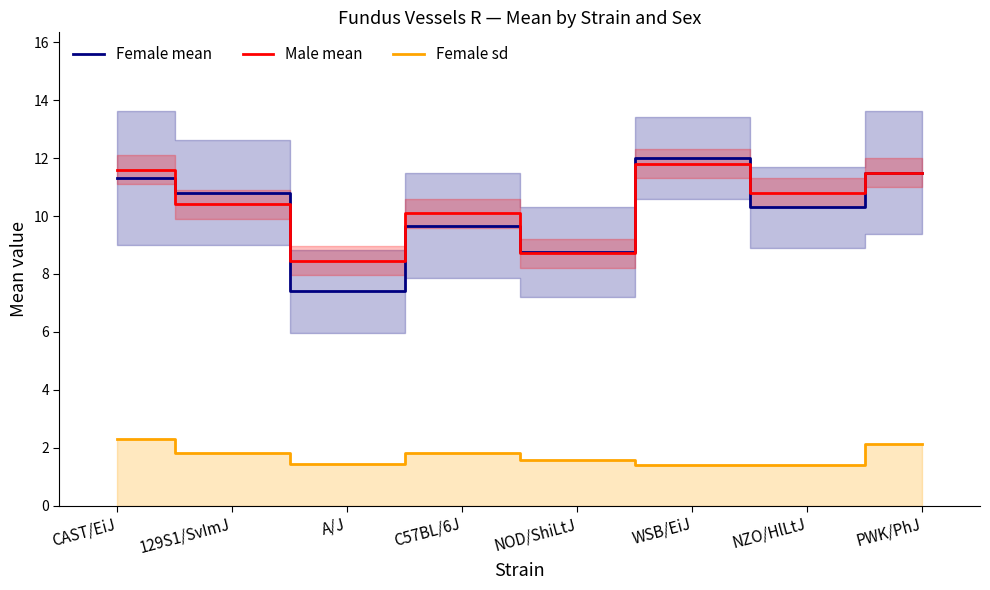

What are all the series names shown in the legend?

Female mean, Male mean, Female sd